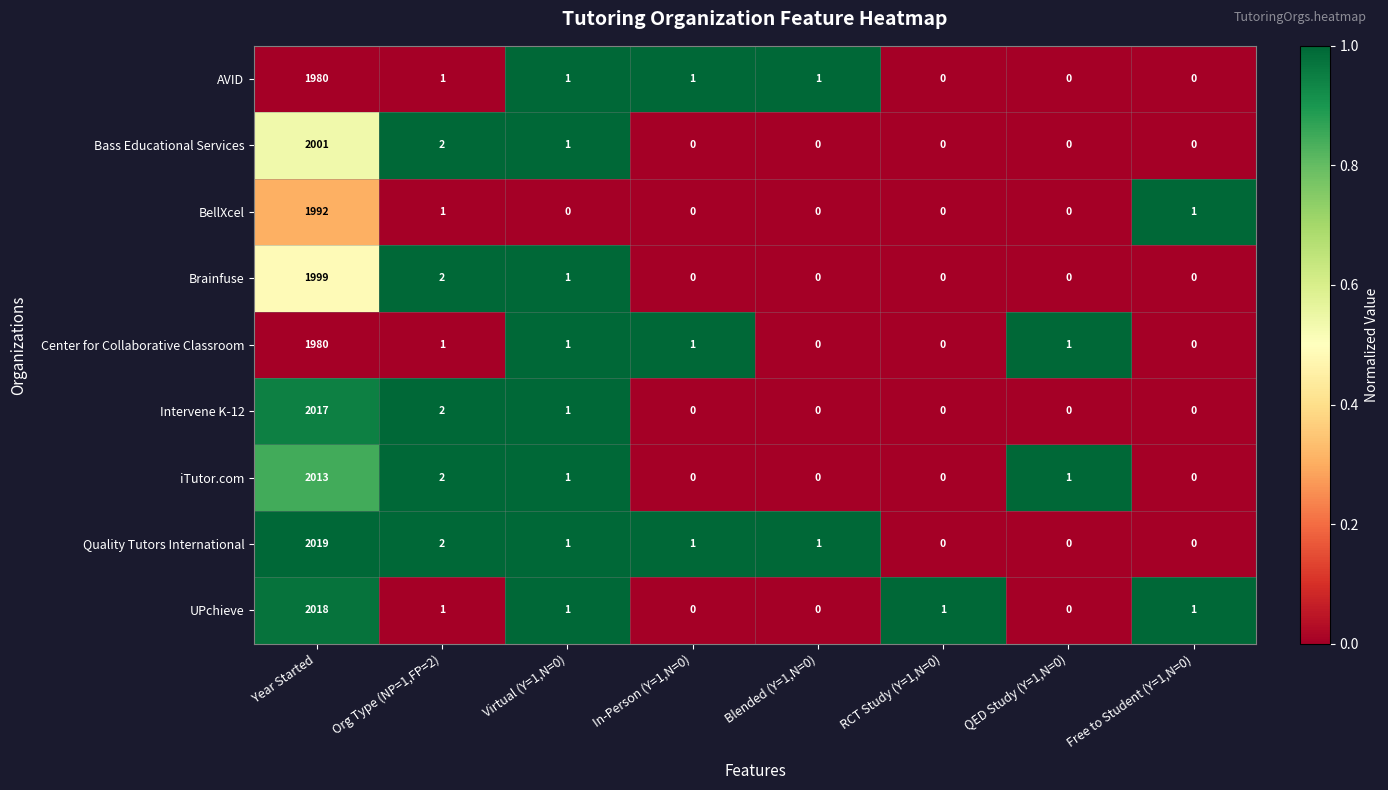

At which category does the chart reach its peak across all series?

Year Started